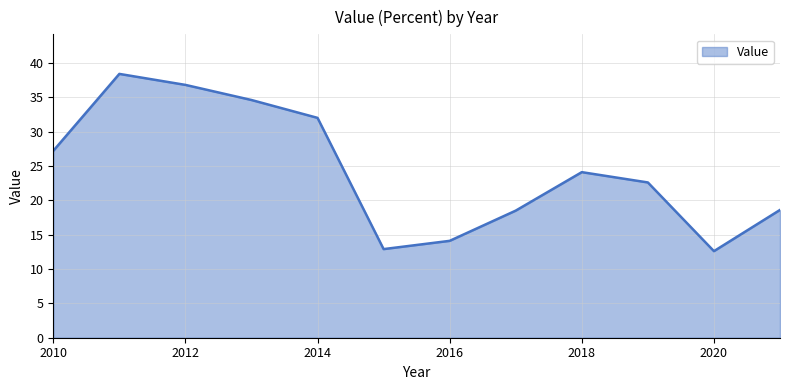

What is the minimum value shown in the chart?

12.6